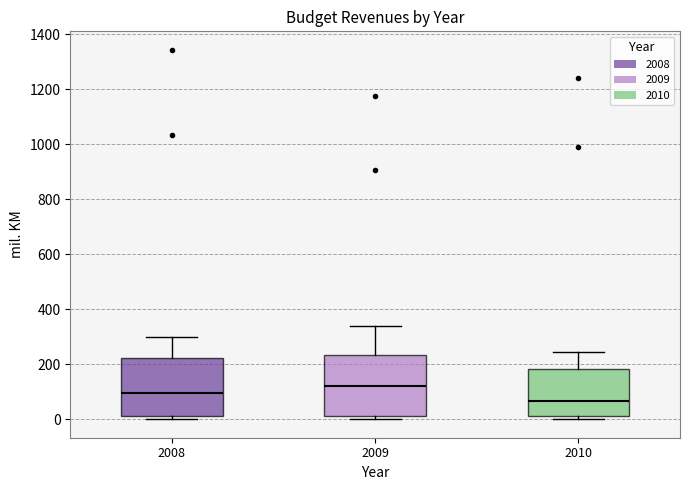

Which box has the lowest median line?

2010